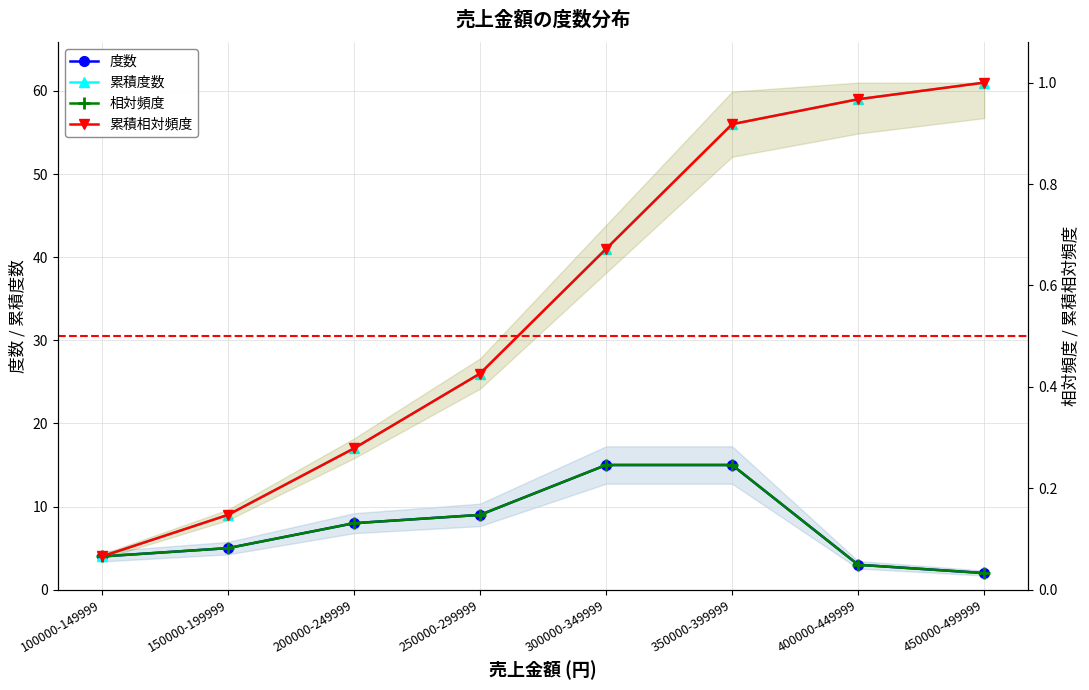

Is it true that 相対頻度 equals 0.1 at 150000-199999?

True